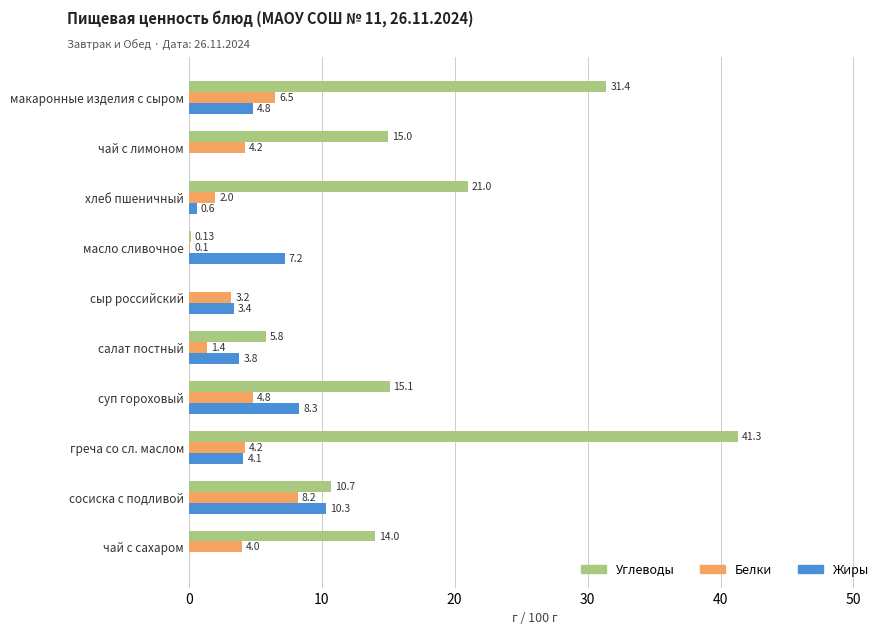

Which series changed the most between чай с лимоном and греча со сл. маслом?

Углеводы